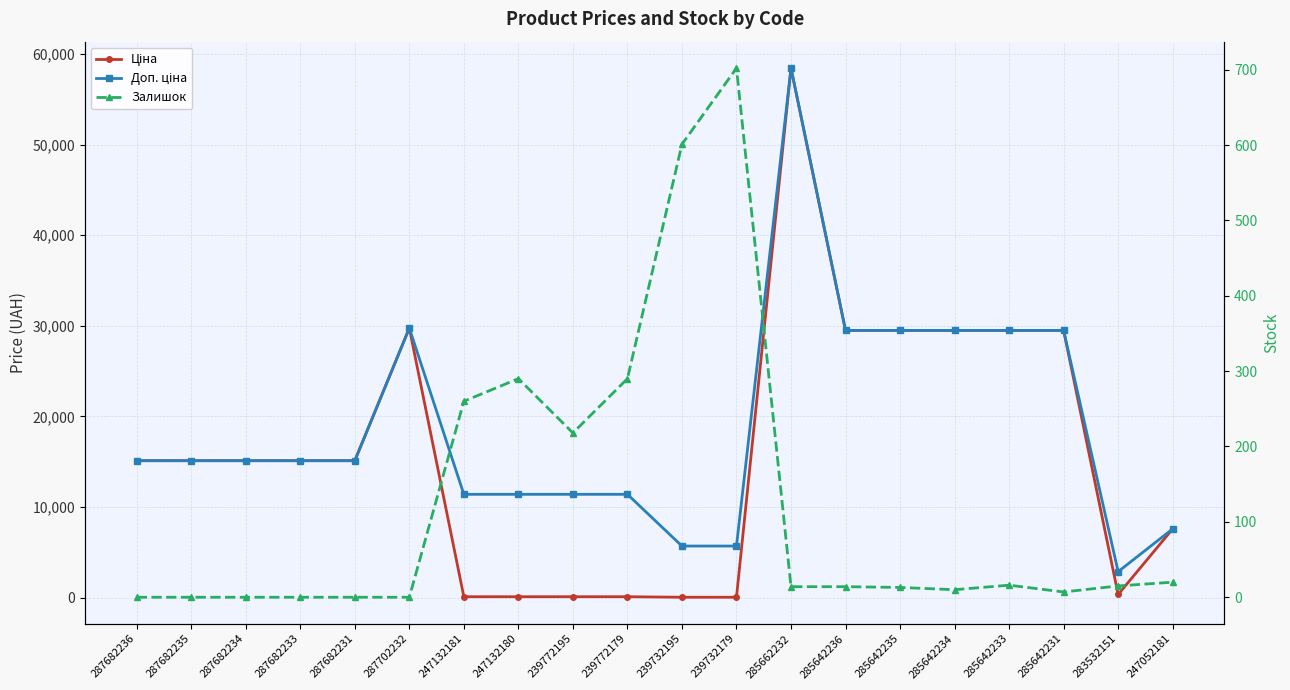

How many values in the Ціна series are below 15120?

8